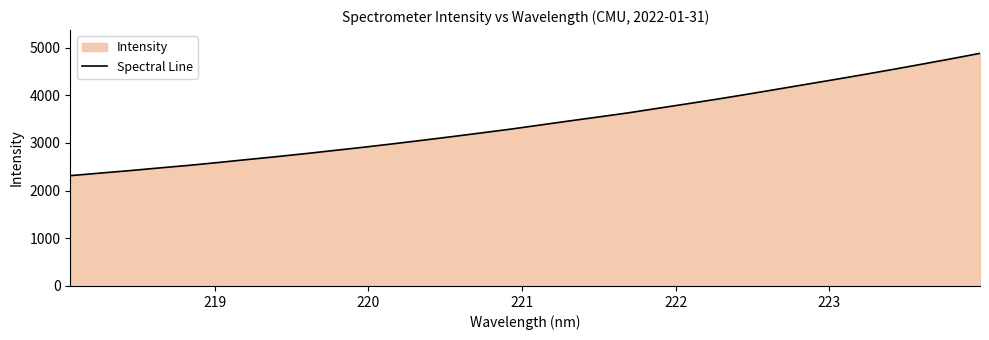

What is the difference between the maximum and minimum values?

2566.0